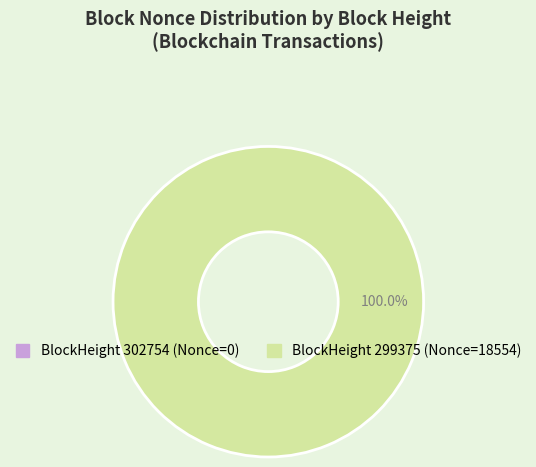

Count the number of slices in the pie.

2